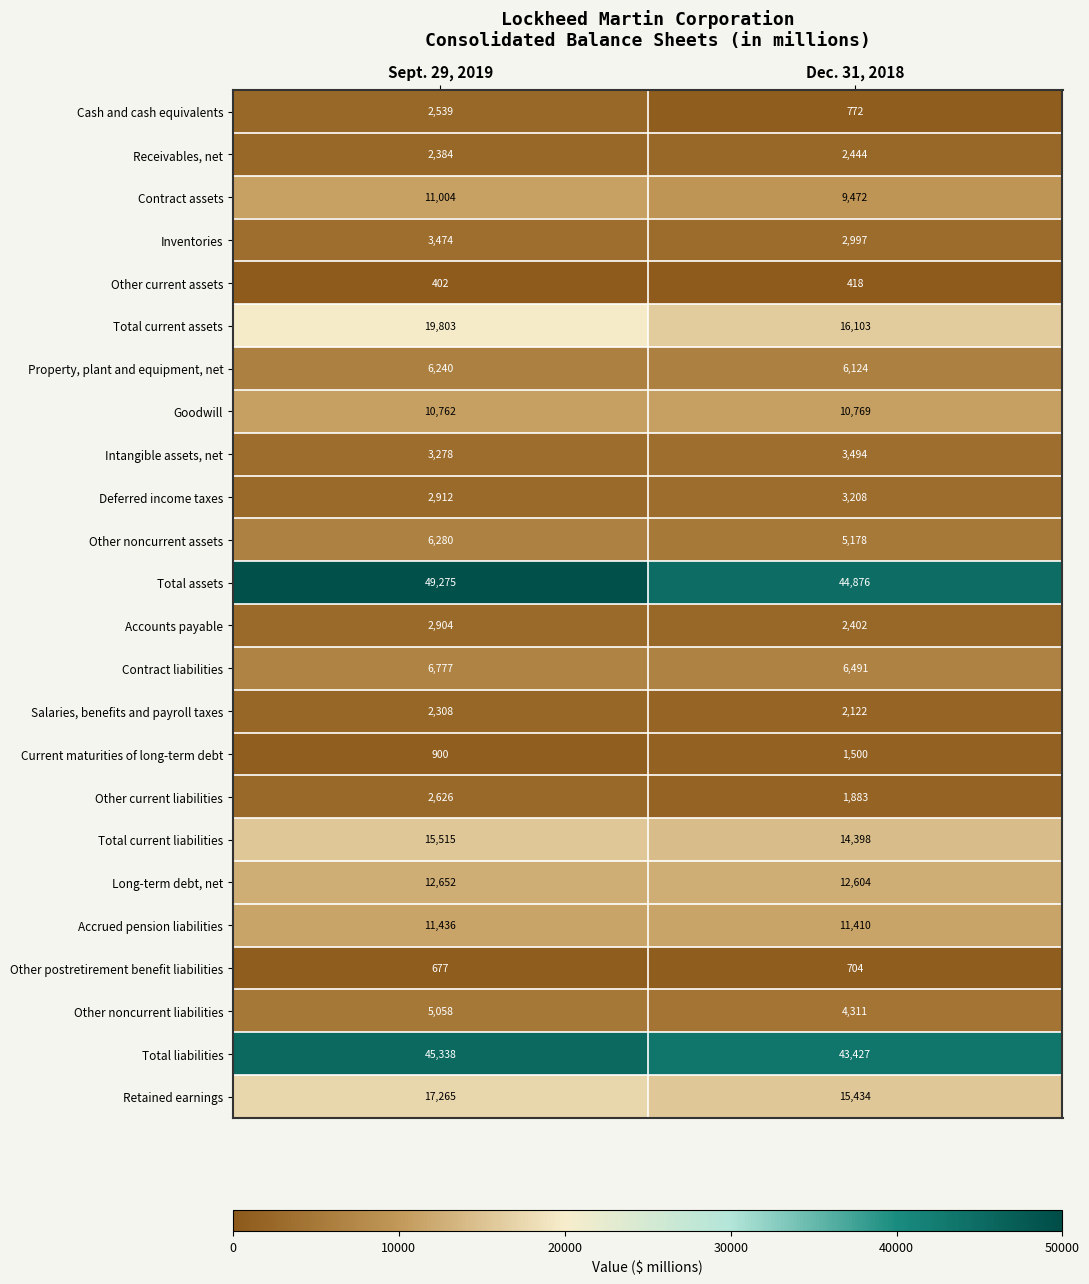

Is it true that Property, plant and equipment, net equals 10440 at Sept. 29, 2019?

False